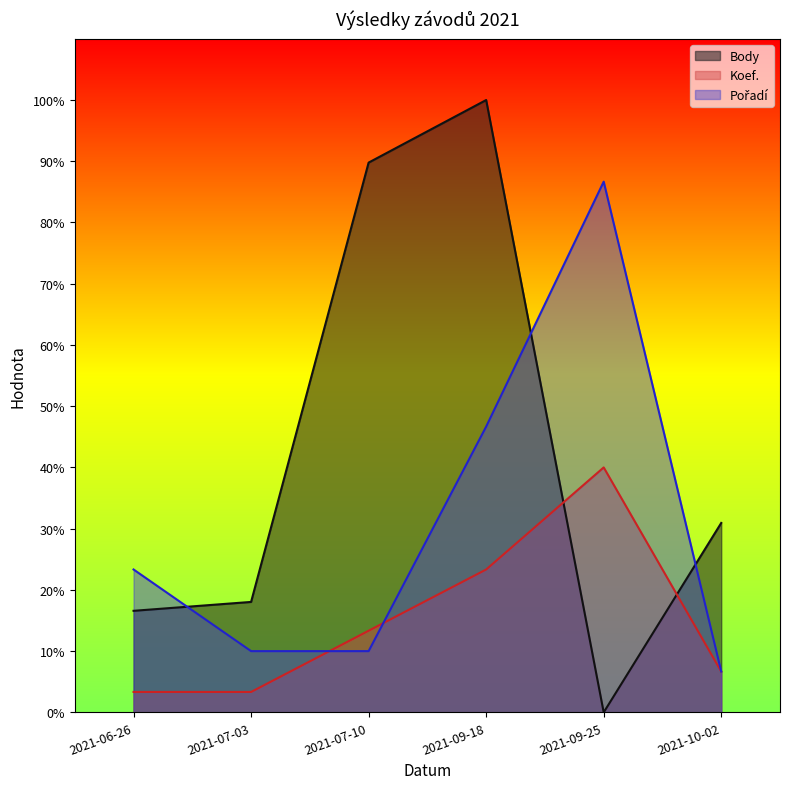

Reading left to right, extract all data points from this chart.

Body: 2021-06-26=297.0	2021-07-03=323.0	2021-07-10=1608.0	2021-09-18=1791.0	2021-09-25=0.0	2021-10-02=554.0
Koef.: 2021-06-26=59.7	2021-07-03=59.7	2021-07-10=238.8	2021-09-18=417.9	2021-09-25=716.4	2021-10-02=119.4
Pořadí: 2021-06-26=417.9	2021-07-03=179.1	2021-07-10=179.1	2021-09-18=835.8	2021-09-25=1552.2	2021-10-02=119.4